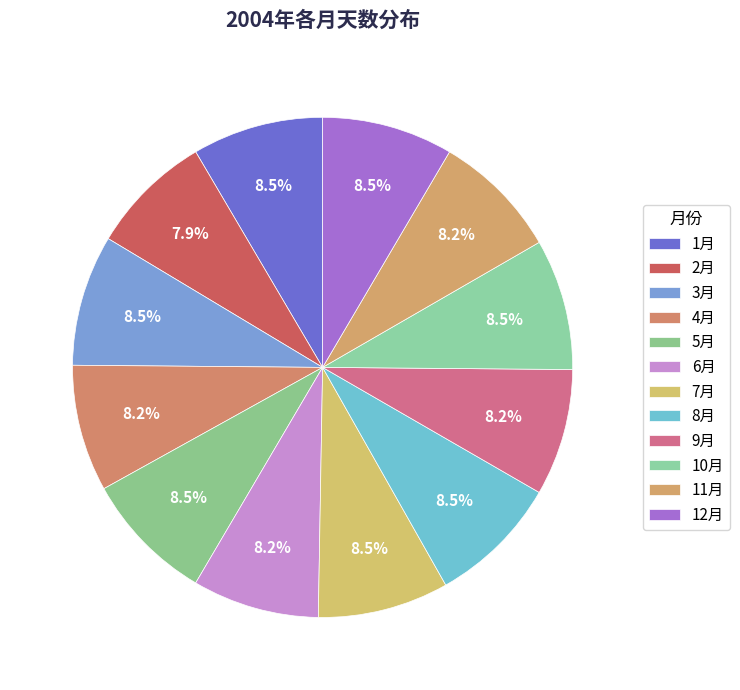

Rank the categories by value from highest to lowest.

1月, 3月, 5月, 7月, 8月, 10月, 12月, 4月, 6月, 9月, 11月, 2月